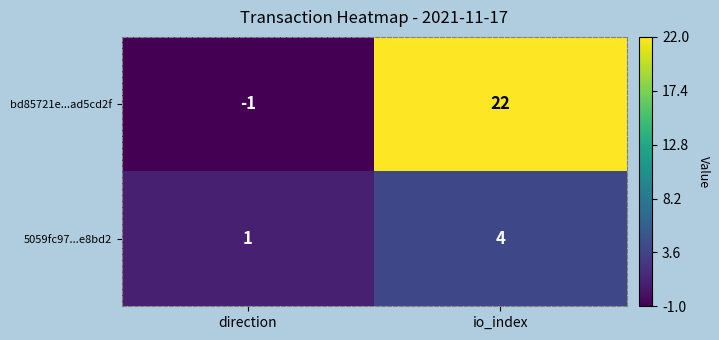

At which label is bd85721e...ad5cd2f closest to 10?

direction